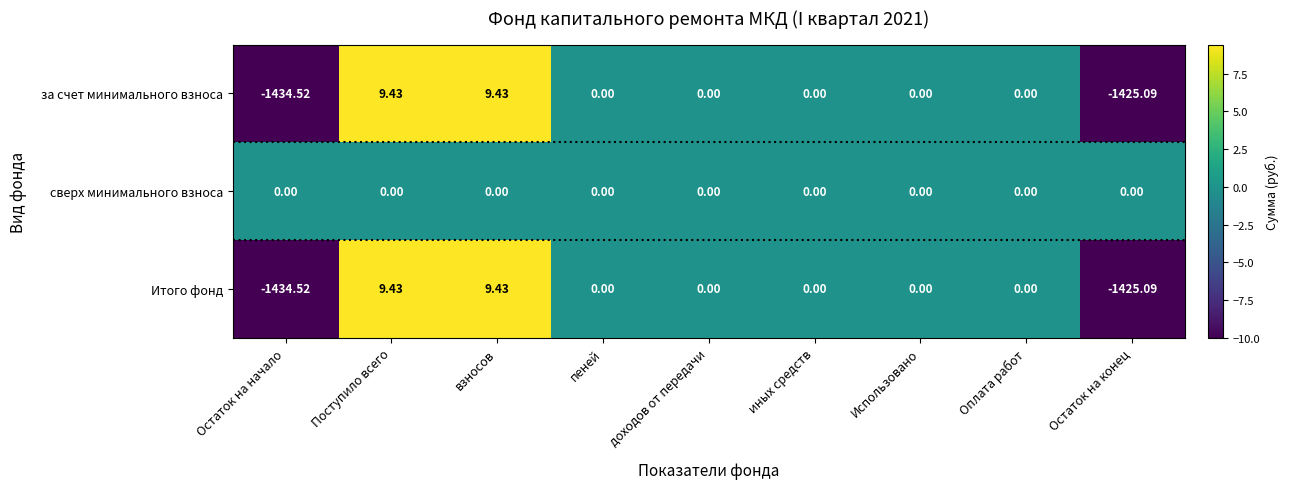

At which label does Итого фонд first exceed 0?

Поступило всего